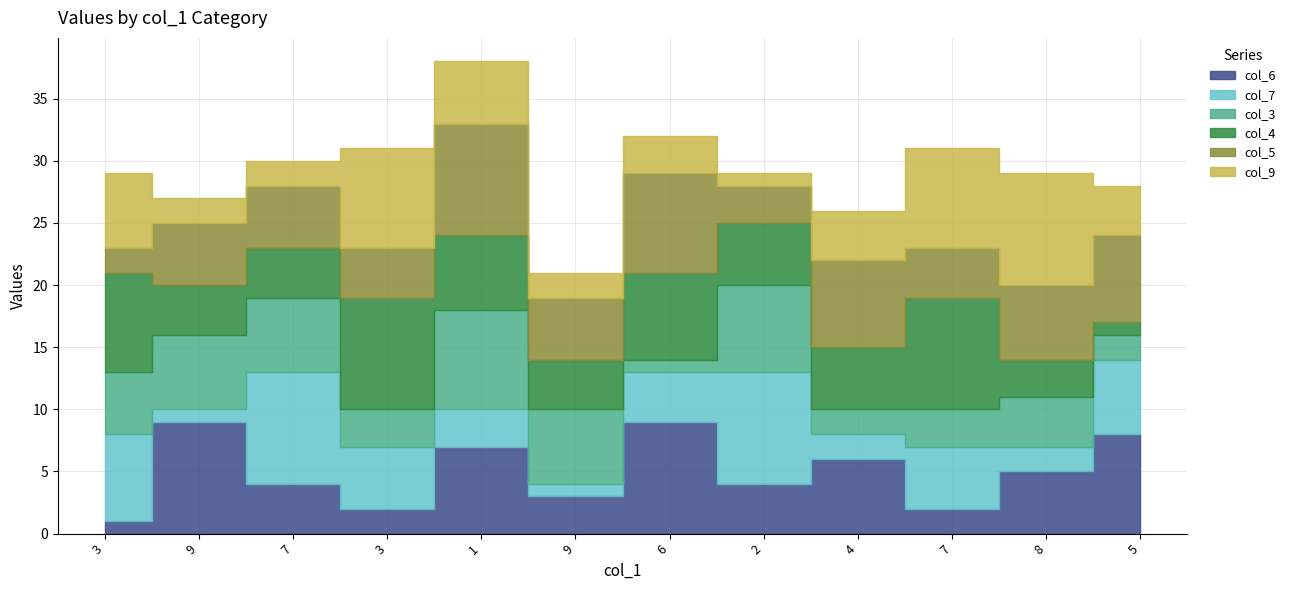

What are all the series names shown in the legend?

col_6, col_7, col_3, col_4, col_5, col_9